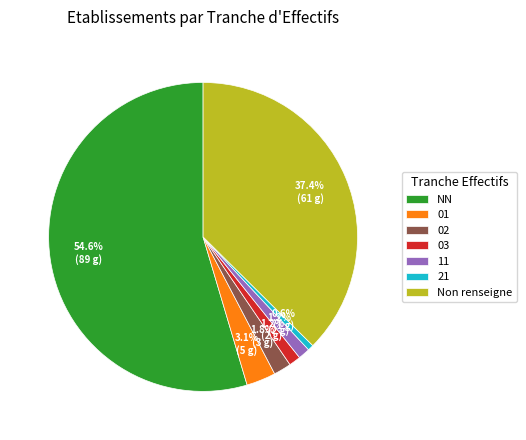

To the nearest percent, what is the difference between the 11 and 02 slice percentages?

1%